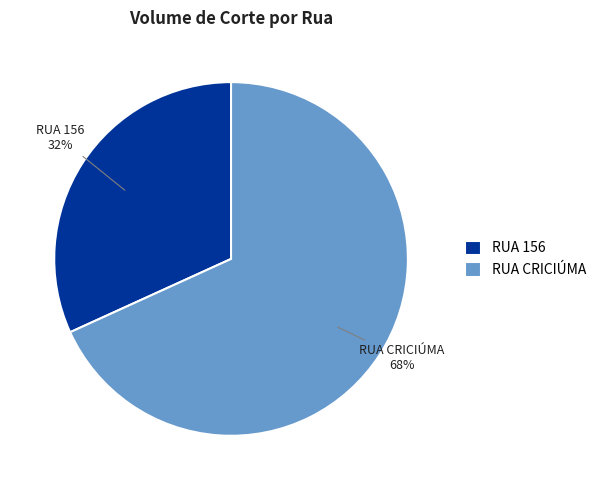

Combined, do RUA 156 and RUA CRICIÚMA account for over 50%?

Yes